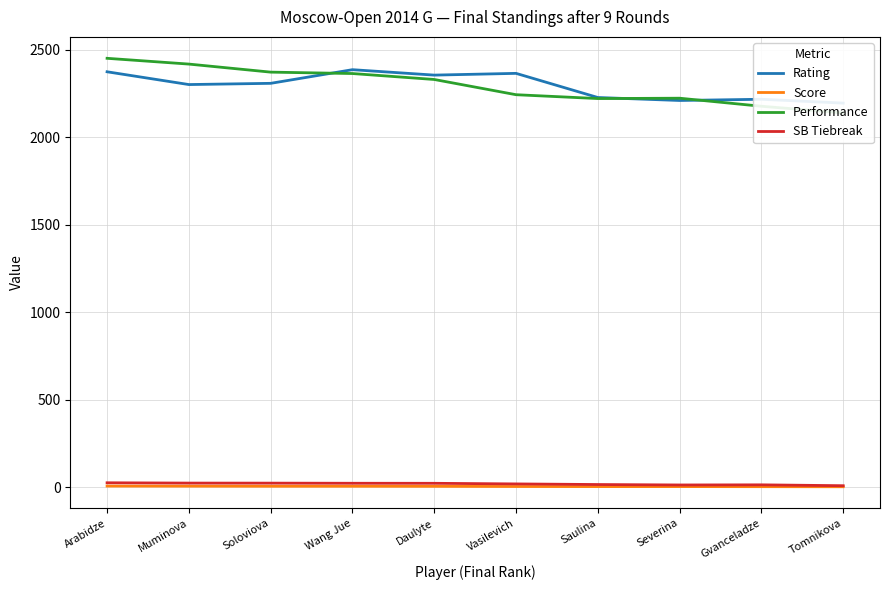

Which series has the widest spread of values?

Performance